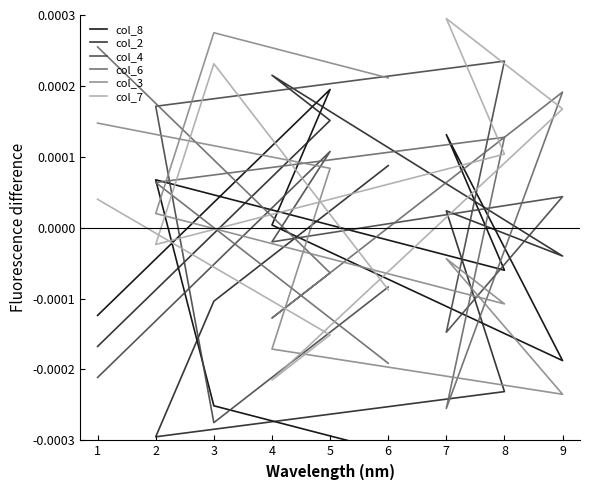

Rank the series by their maximum value, from highest to lowest.

col_7, col_3, col_6, col_4, col_2, col_8